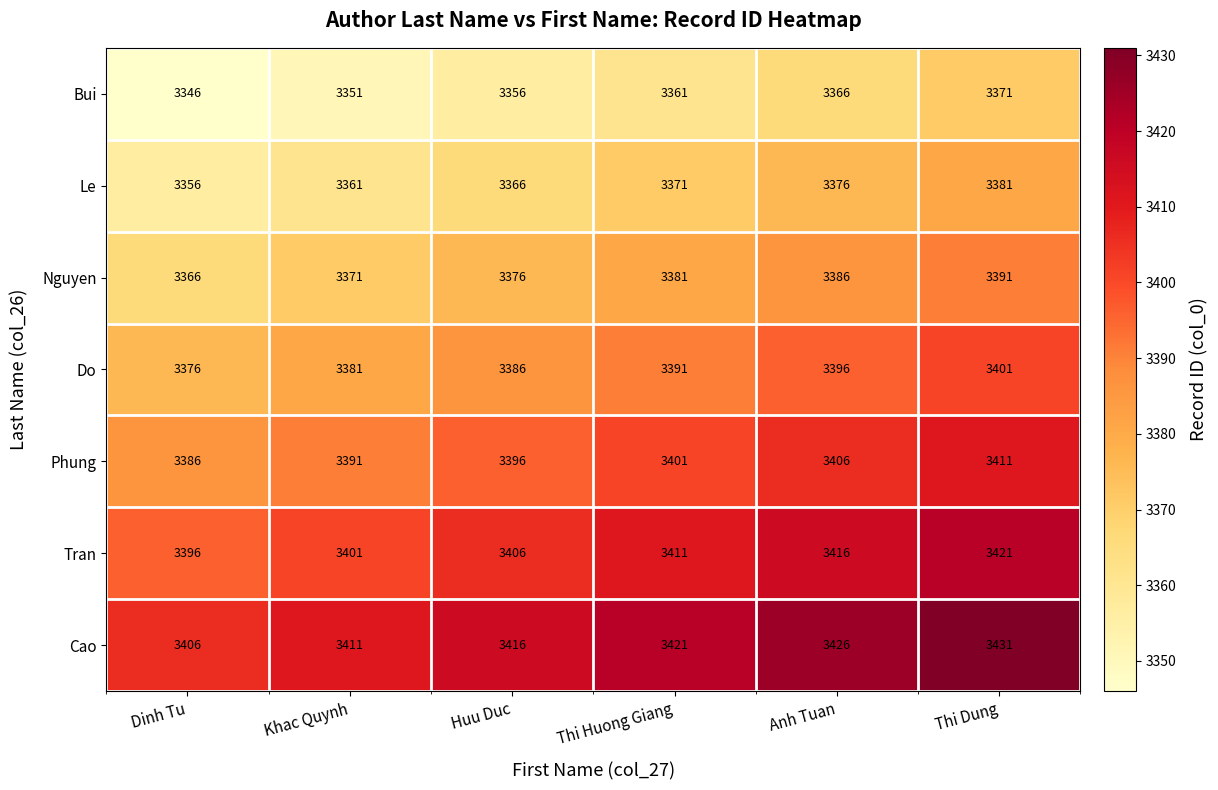

What is the total value across all series at Thi Huong Giang?

23737